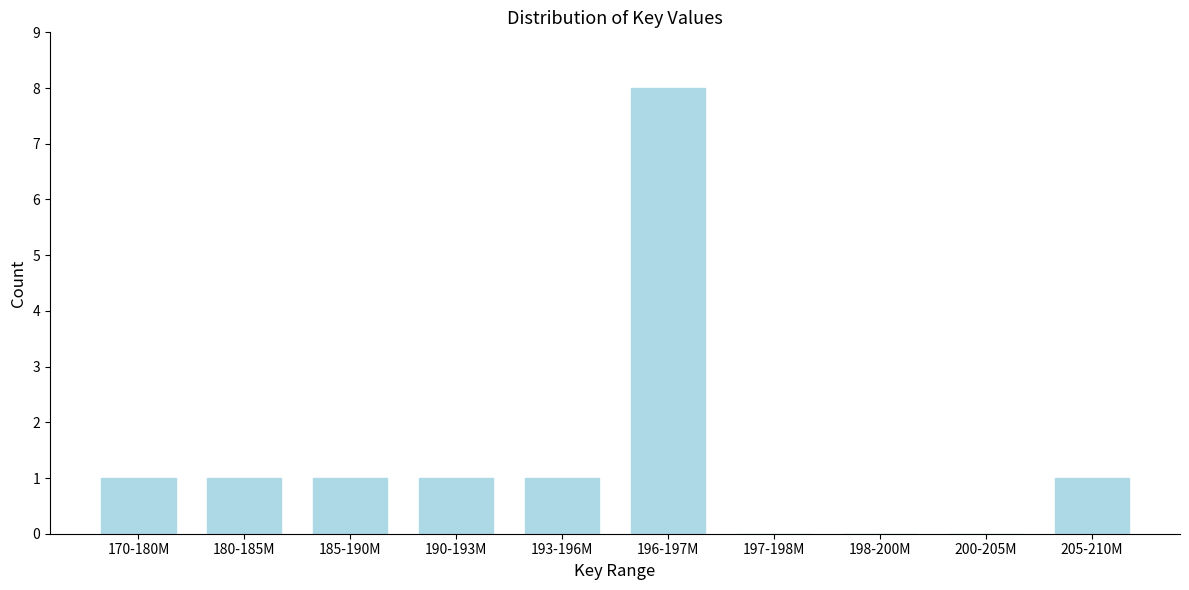

Reading left to right, transcribe all the data shown in this chart.

170-180M=1	180-185M=1	185-190M=1	190-193M=1	193-196M=1	196-197M=8	197-198M=0	198-200M=0	200-205M=0	205-210M=1